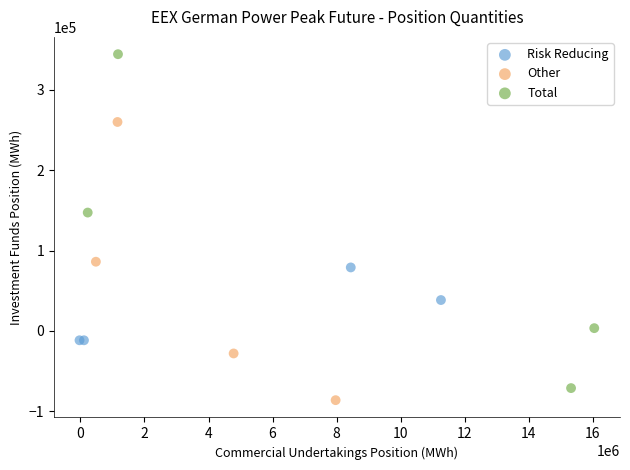

Which series has the widest spread of Y values?

Total